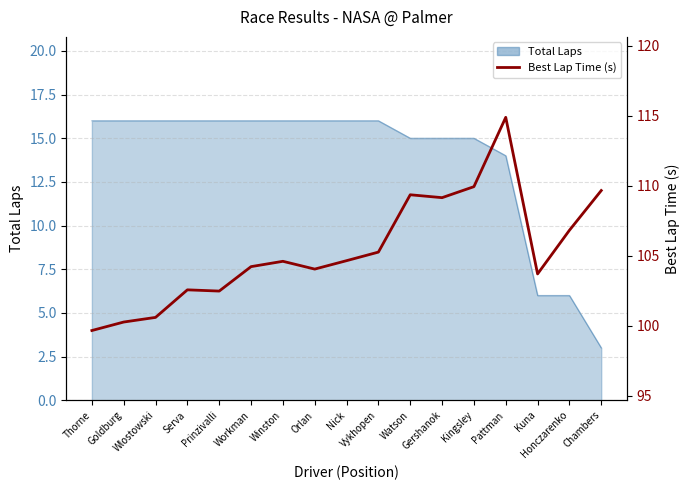

Count the number of categories in the chart.

17